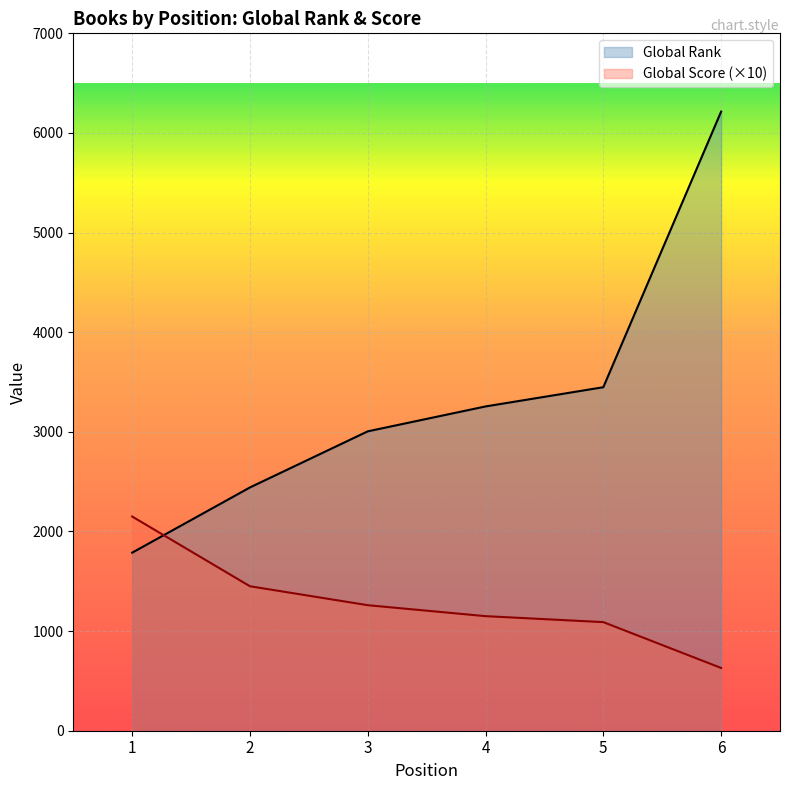

What is the value of the Global Rank point at the 6th from the left?

6214